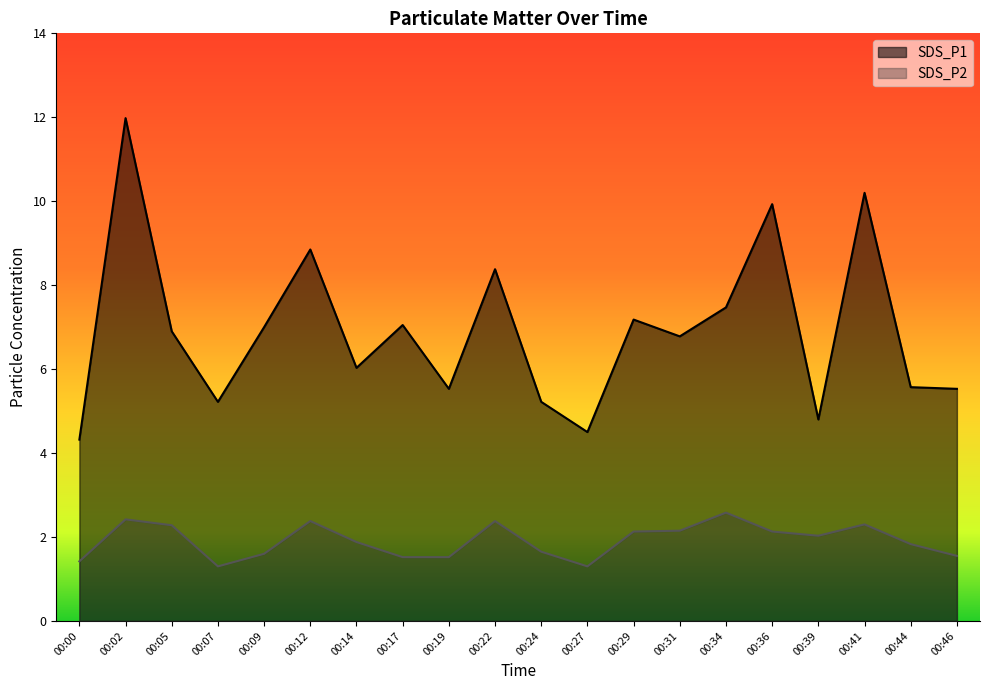

Where is the first local maximum for SDS_P2?

00:02